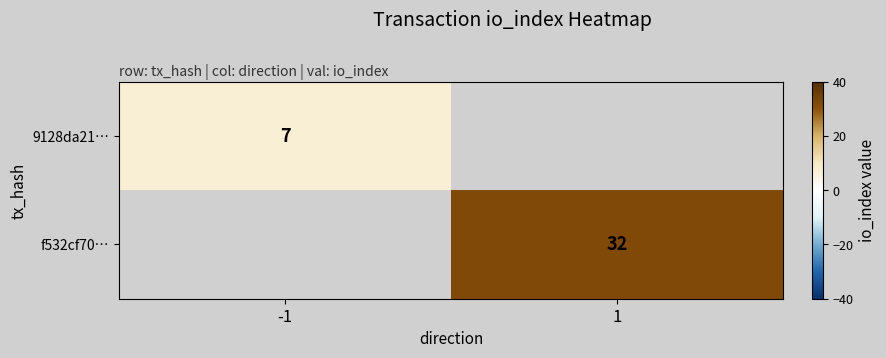

The value of 9128da21… at -1 is 11. True or false?

False